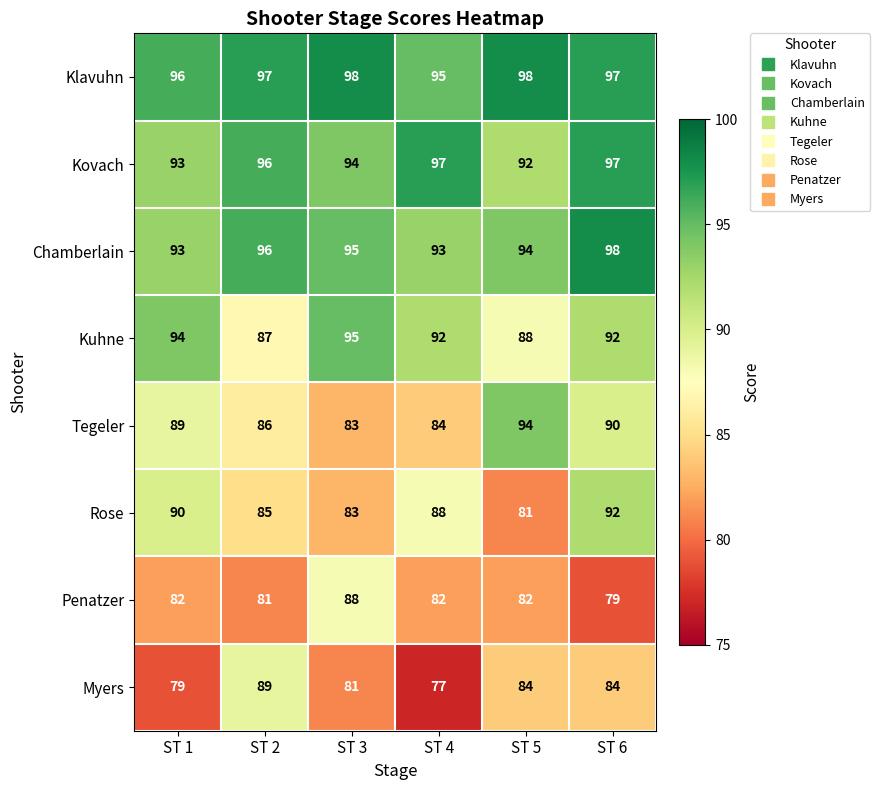

What is the greatest value displayed?

98